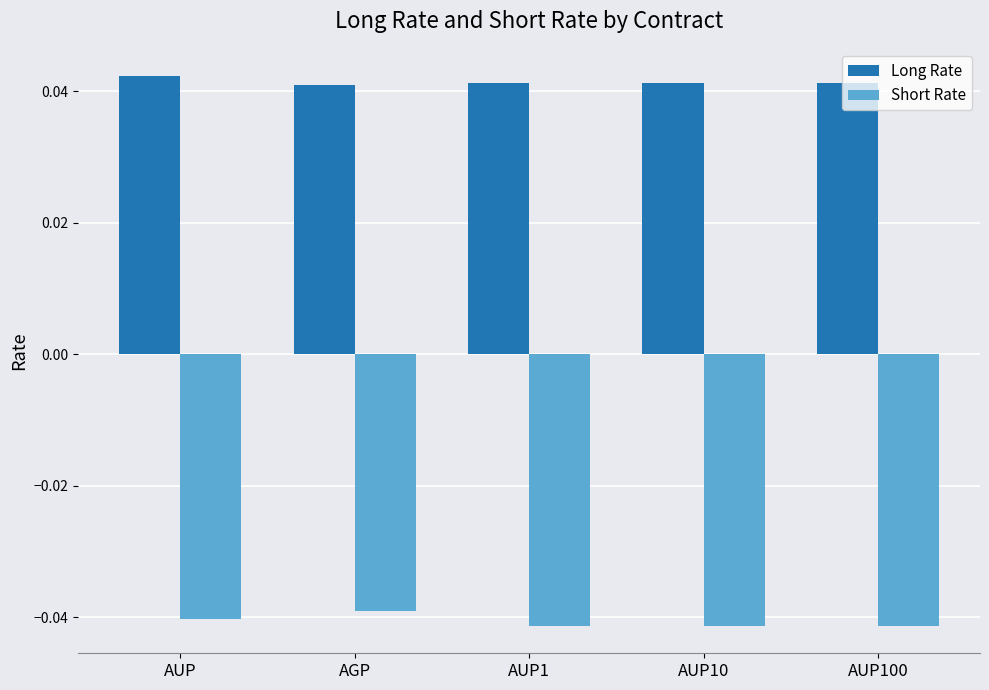

Is the value of Short Rate at AUP10 greater than the value of Long Rate at AUP10?

No